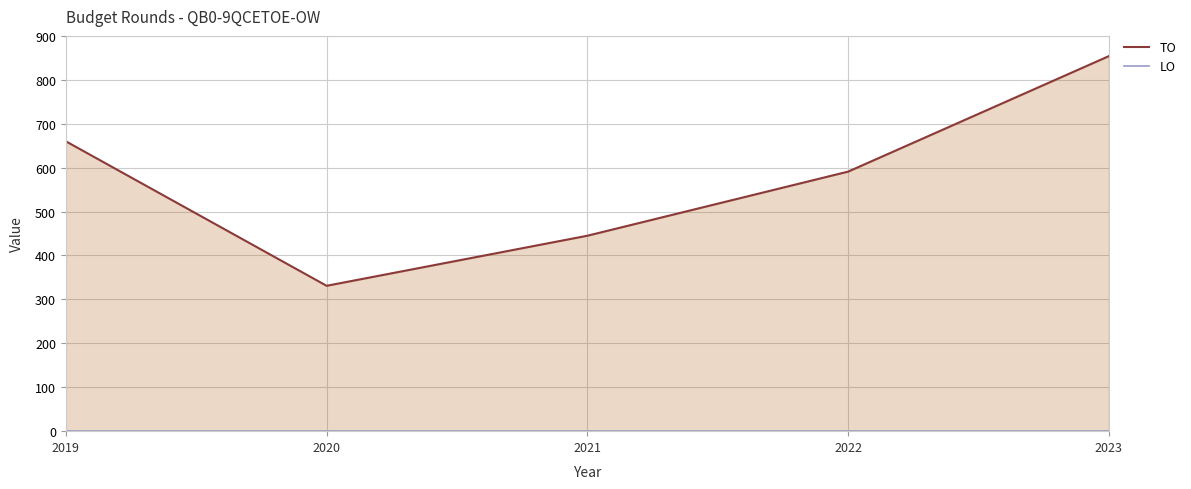

Rank the series by their maximum value, from highest to lowest.

TO, LO